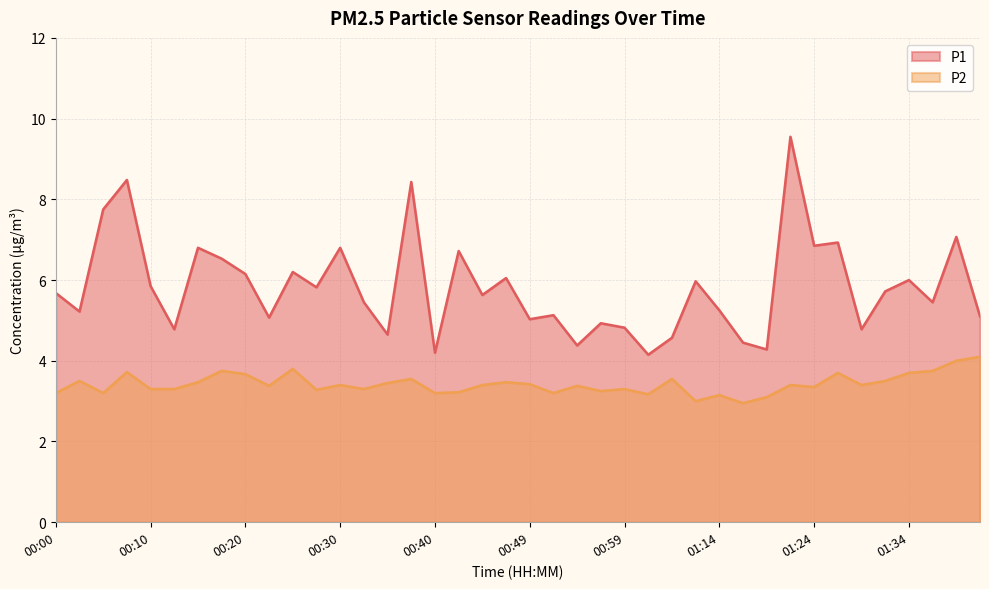

Is the value of P2 at 00:27 greater than the value of P1 at 01:34?

No